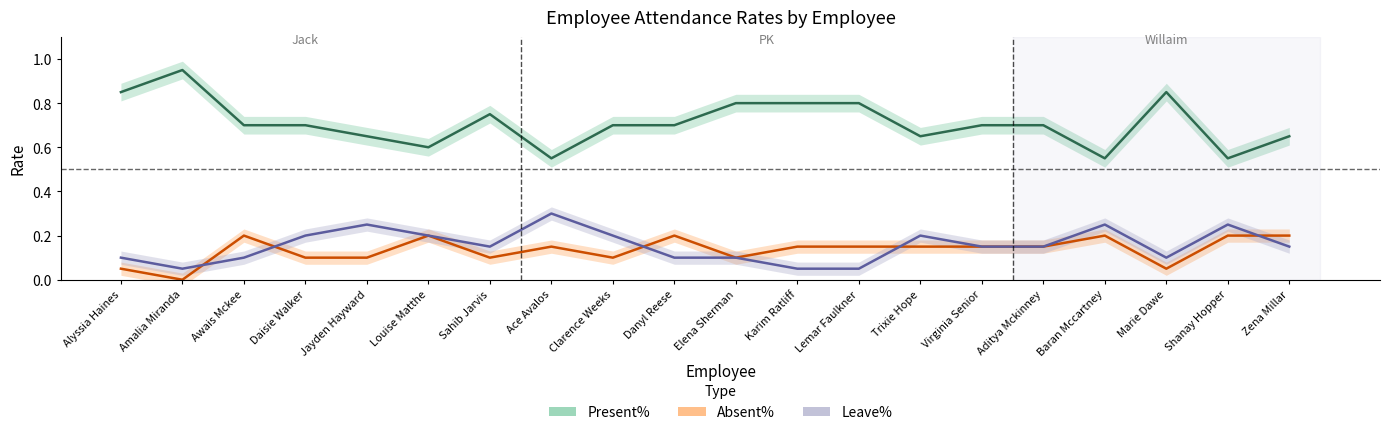

In Present%, how many points are lower than both neighbors (excluding endpoints)?

5